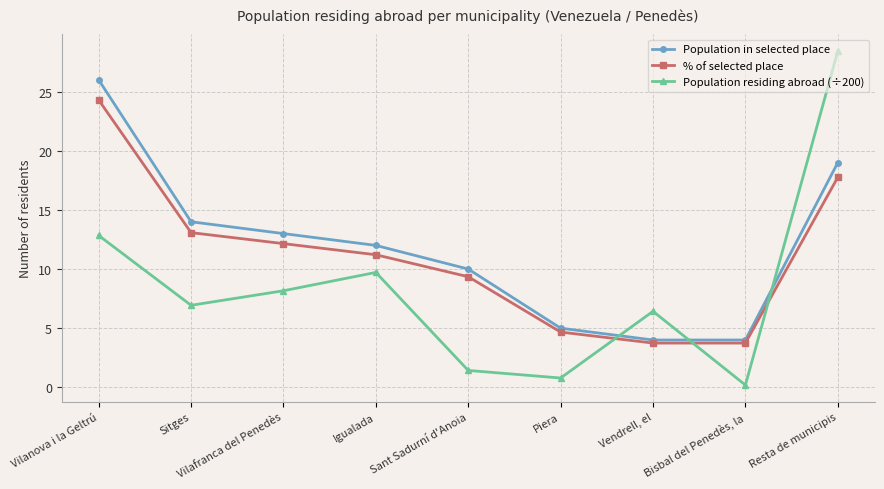

Is the value of Population in selected place at Vilanova i la Geltrú greater than the value of Population residing abroad (÷200) at Bisbal del Penedès, la?

Yes